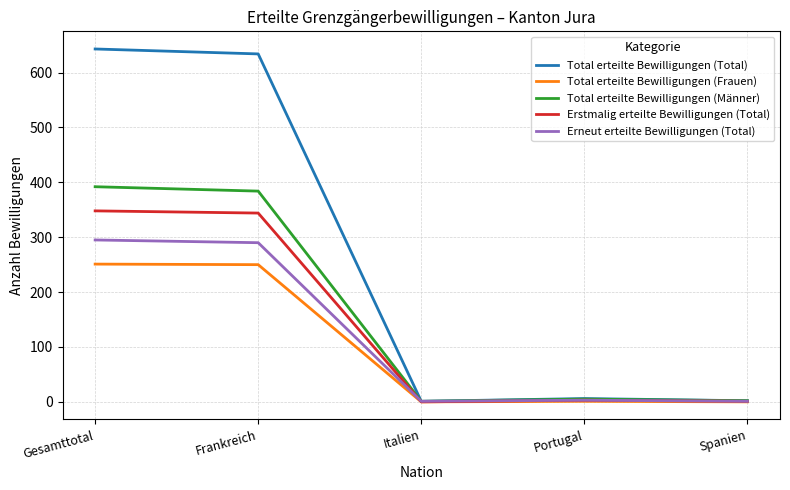

What is the difference between the maximum and minimum values in the Erneut erteilte Bewilligungen (Total) series?

294